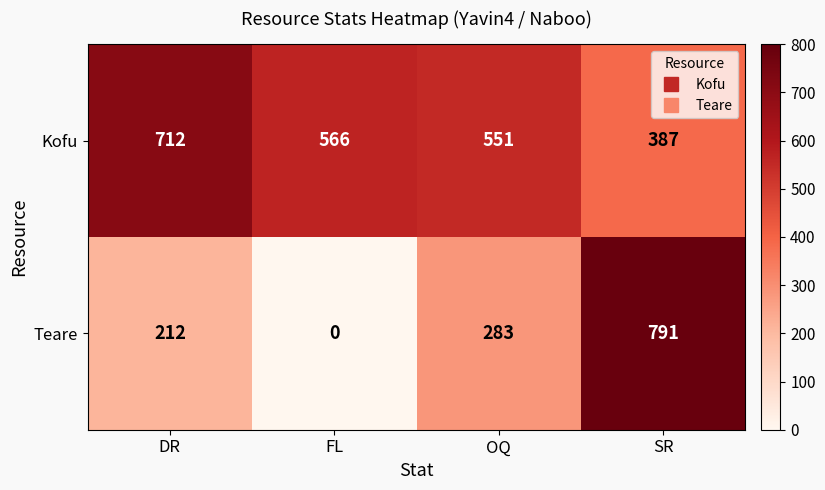

Reading left to right, extract all data points from this chart.

Kofu: 712	566	551	387
Teare: 212	0	283	791